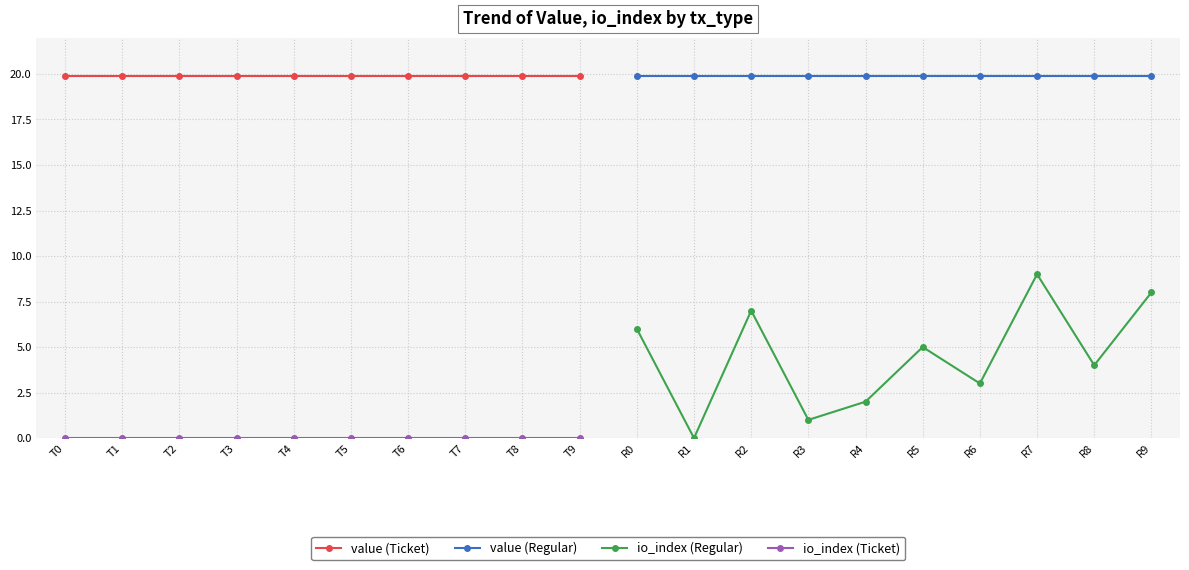

At which label does io_index (Ticket) reach its minimum?

T0